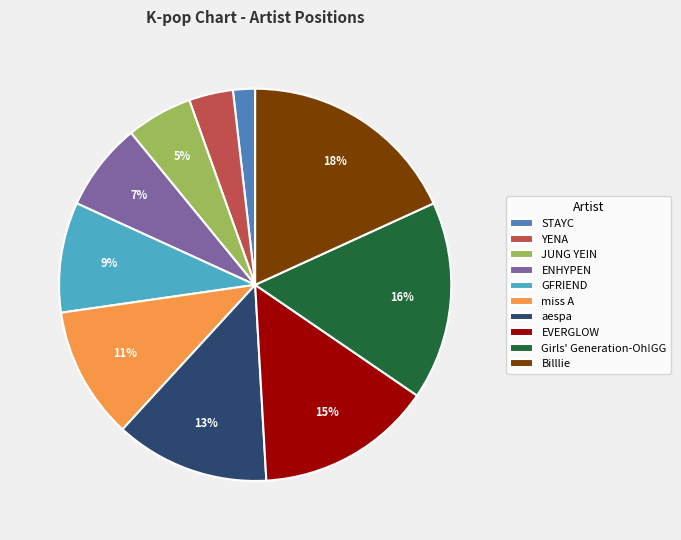

Combined, do Girls' Generation-Oh!GG and GFRIEND account for over 50%?

No